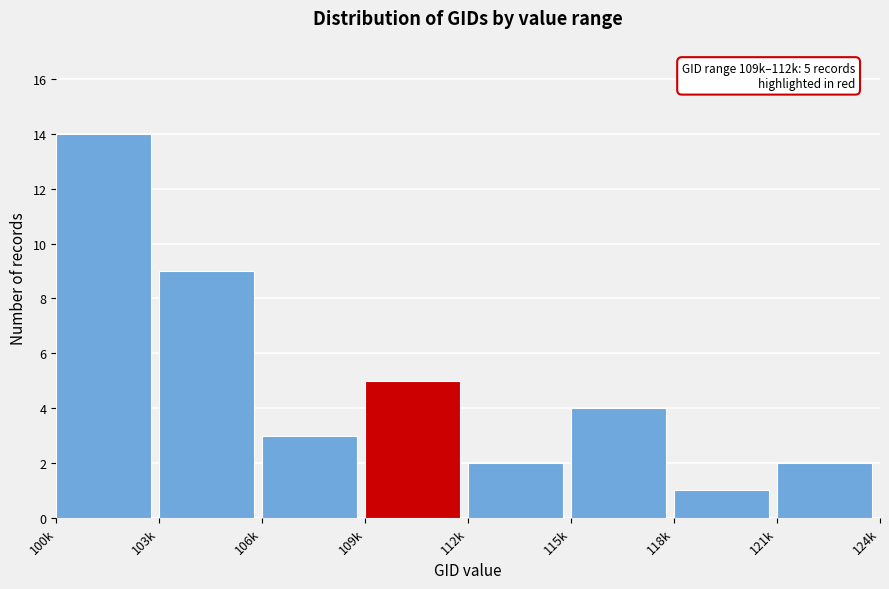

Reading right to left, list all the values displayed in this chart.

2	1	4	2	5	3	9	14